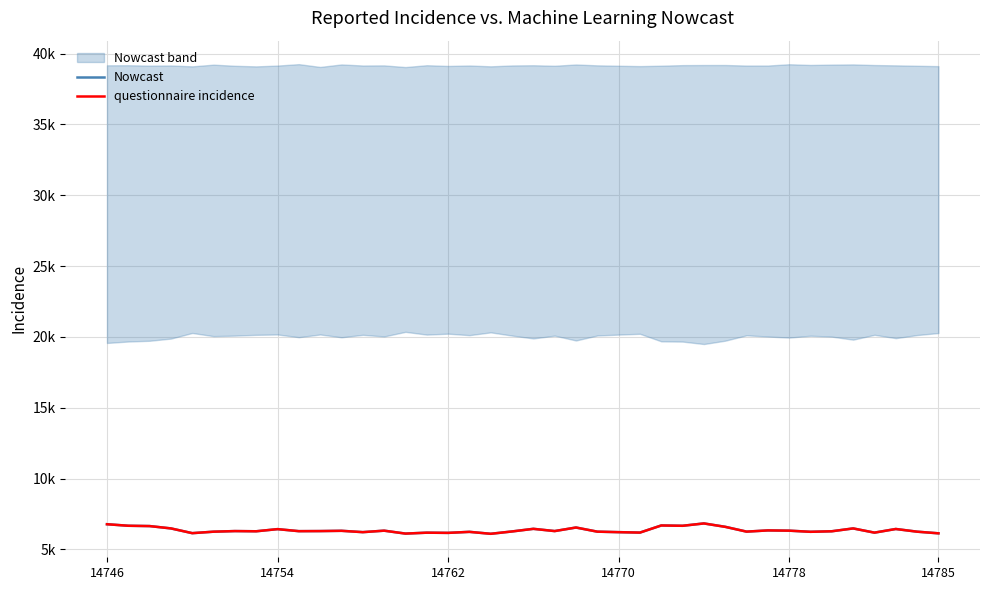

What is the average value of the Nowcast series?

6360